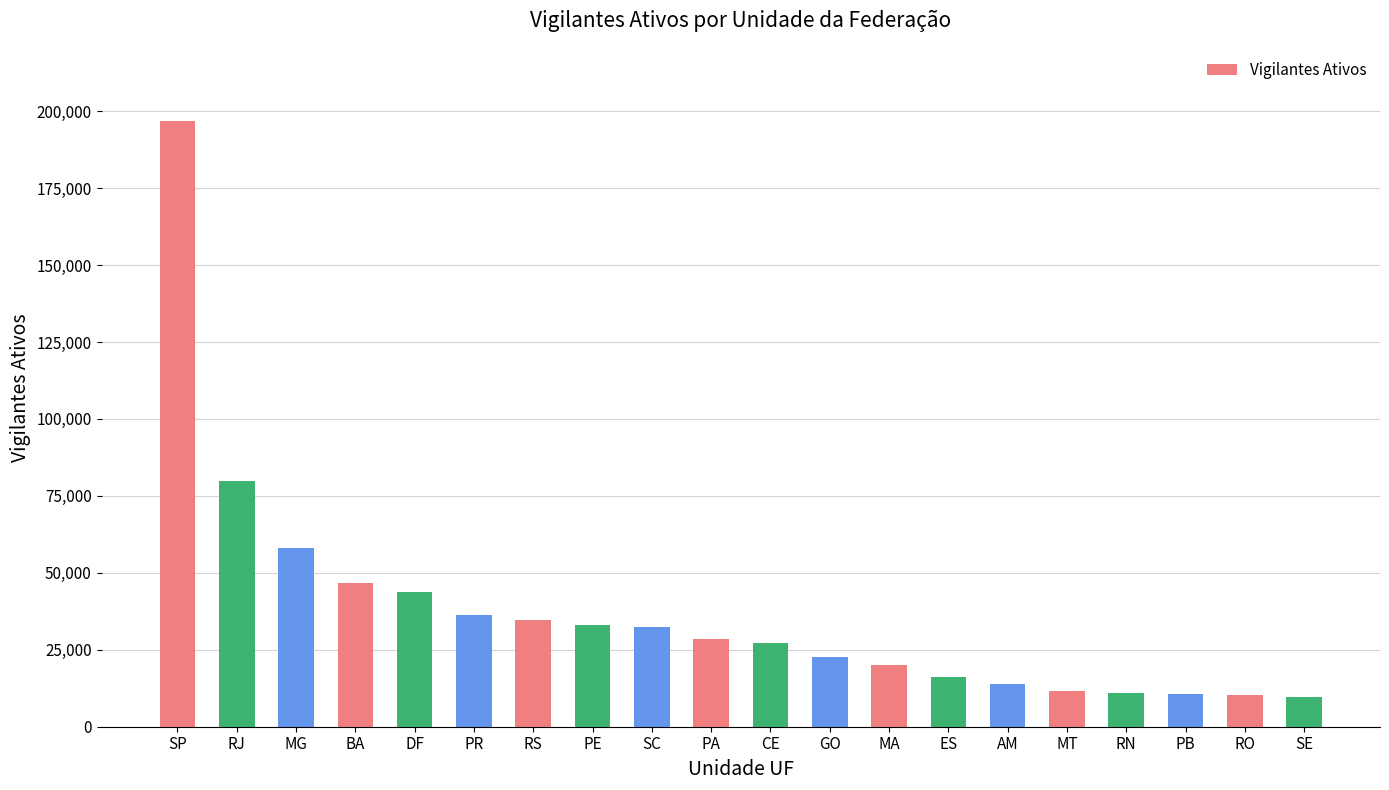

What is the sum of all values?

743417